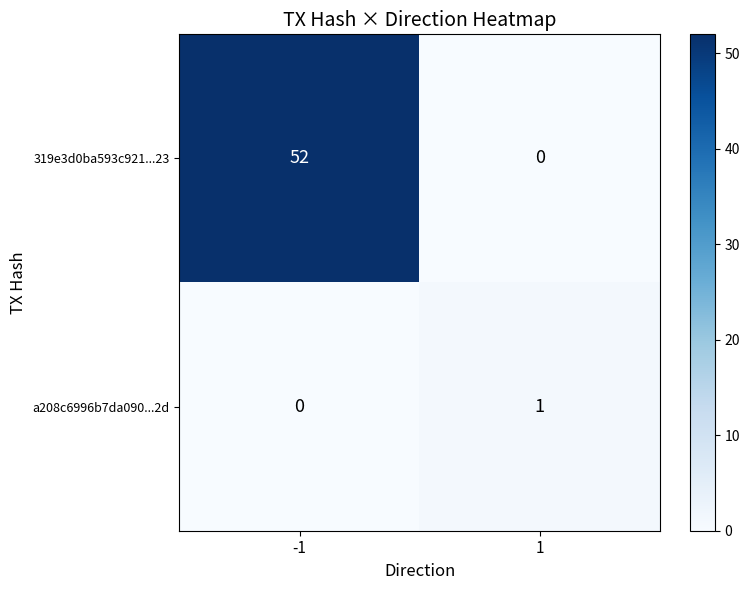

What is the greatest value displayed?

52